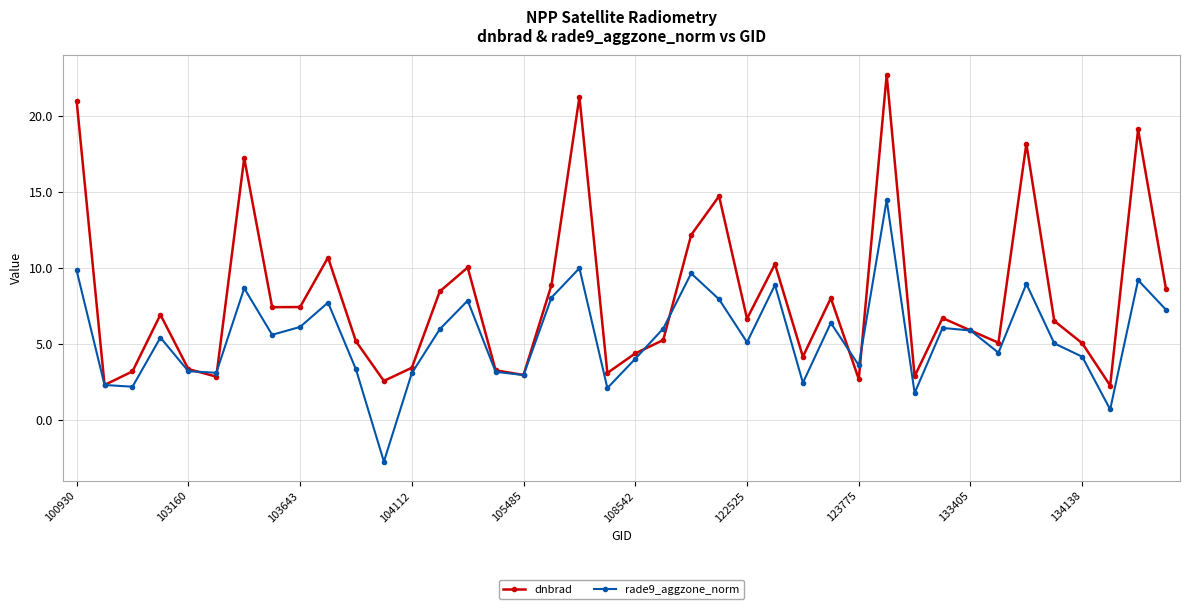

How many categories are shown in the chart?

40